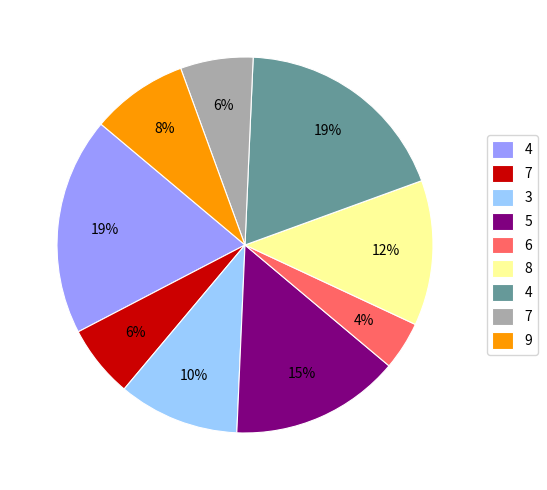

To the nearest percent, what is the difference between the largest and smallest slice percentages?

15%